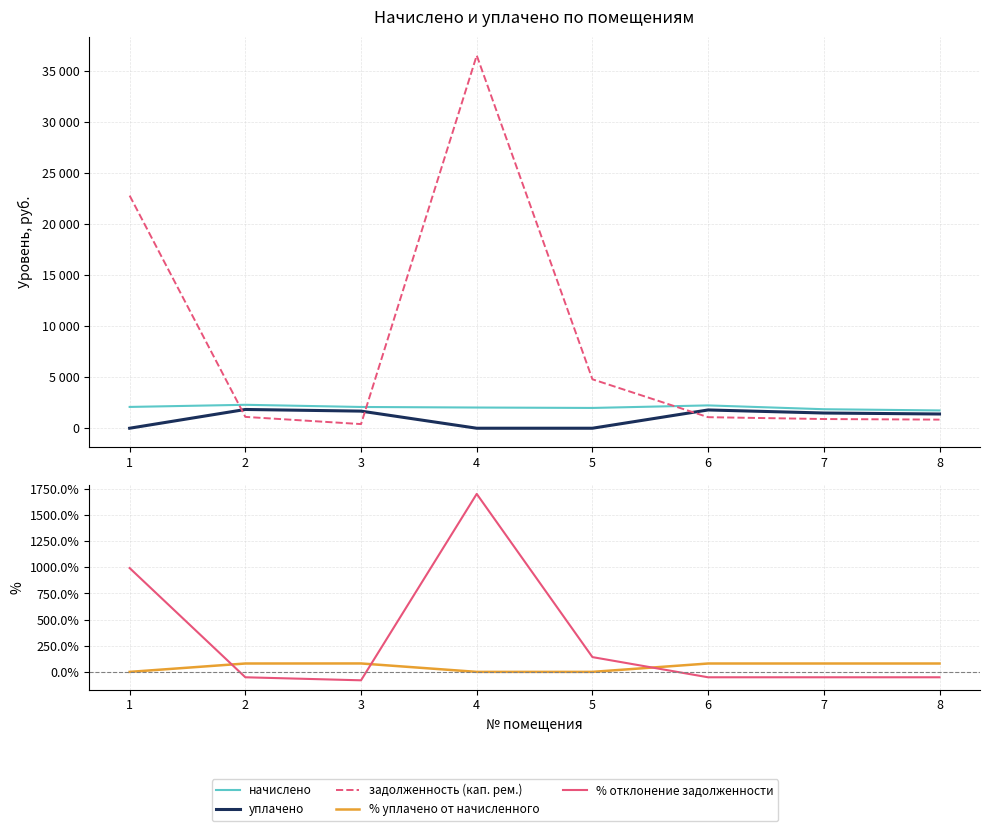

True or false: уплачено and задолженность (кап. рем.) cross at least once.

True